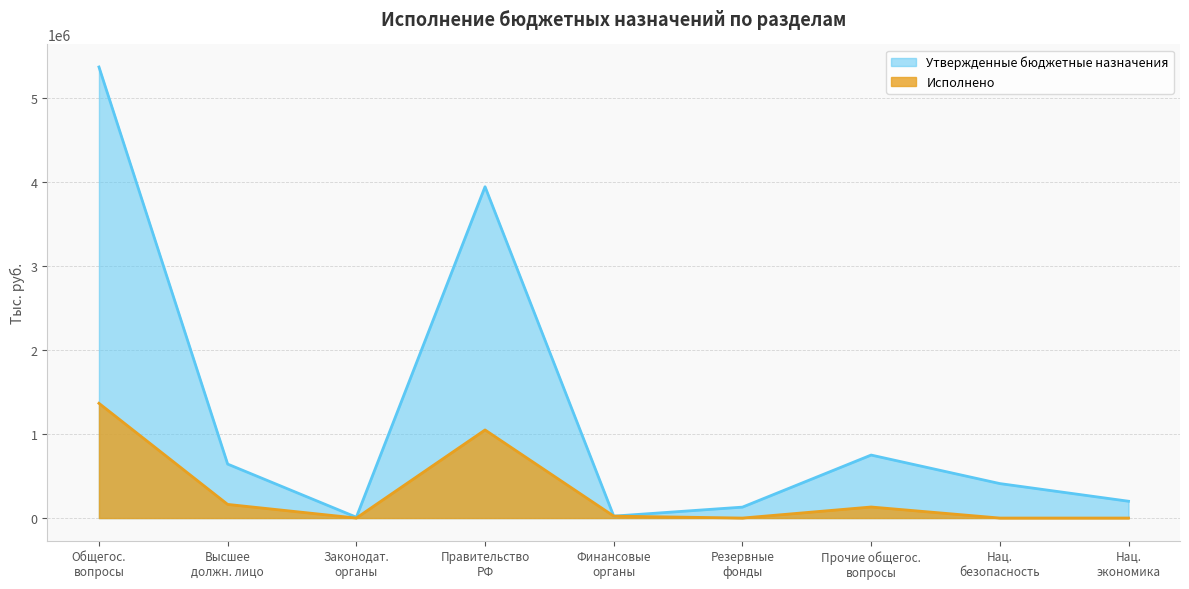

Which series has the widest spread of values?

Утвержденные бюджетные назначения